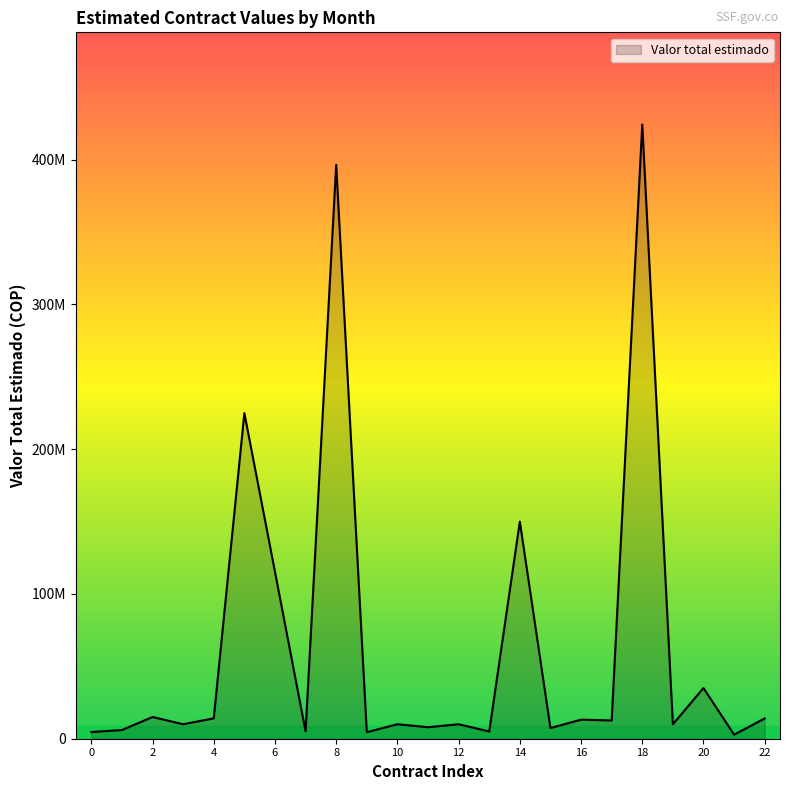

Does the chart have visible grid lines?

No